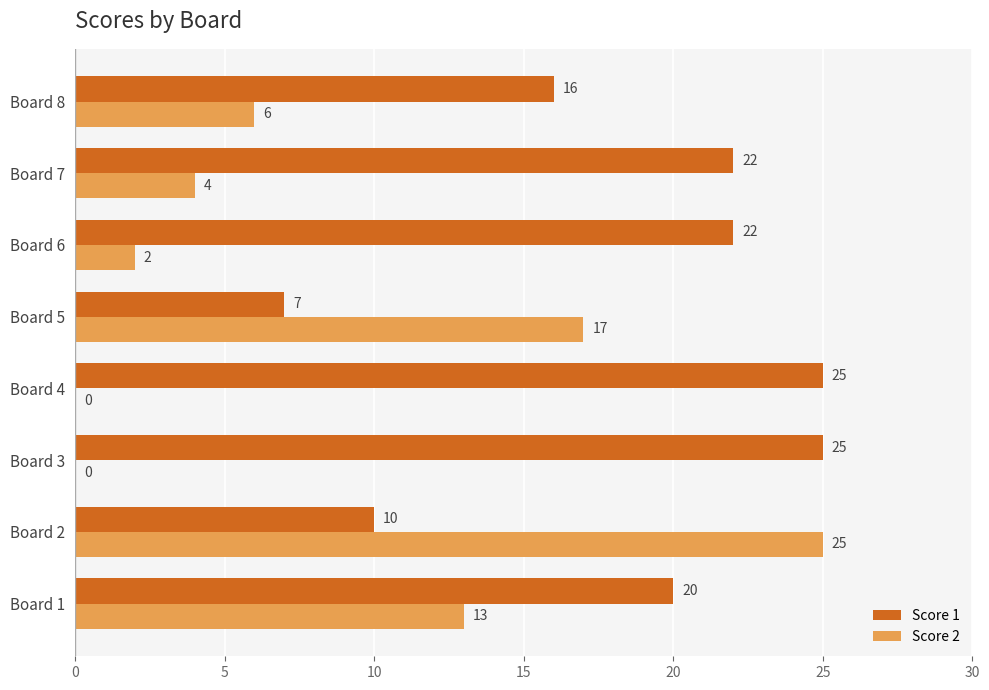

What is the total value across all series at Board 7?

26